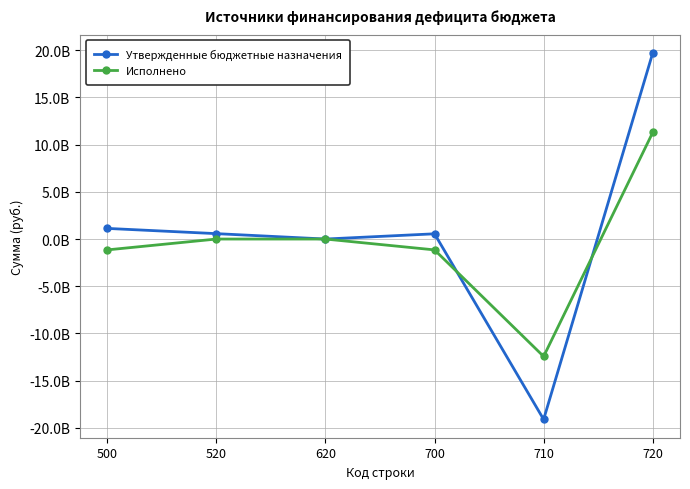

What are all the series names shown in the legend?

Утвержденные бюджетные назначения, Исполнено